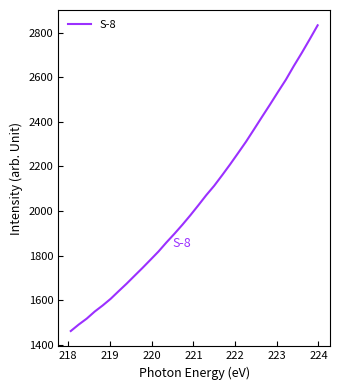

What is the greatest value displayed?

2833.1